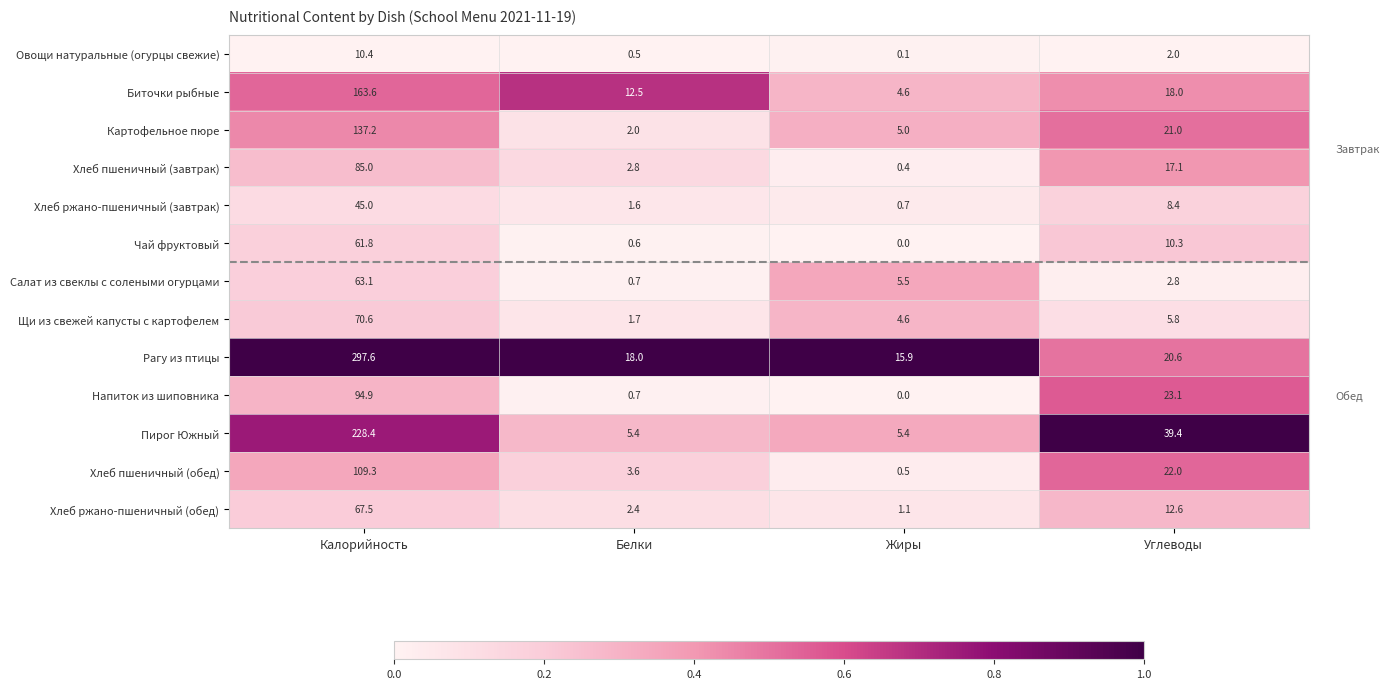

Which series has the largest range (max minus min)?

Рагу из птицы